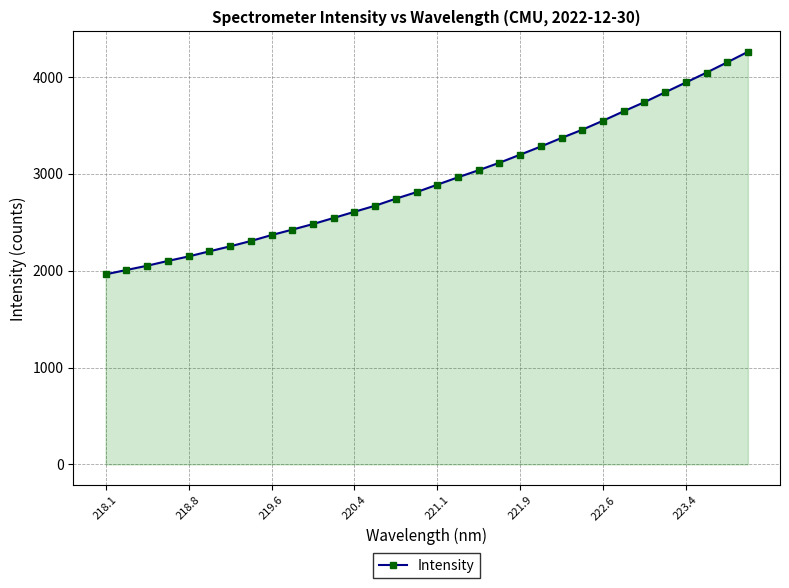

Does the chart have visible grid lines?

Yes